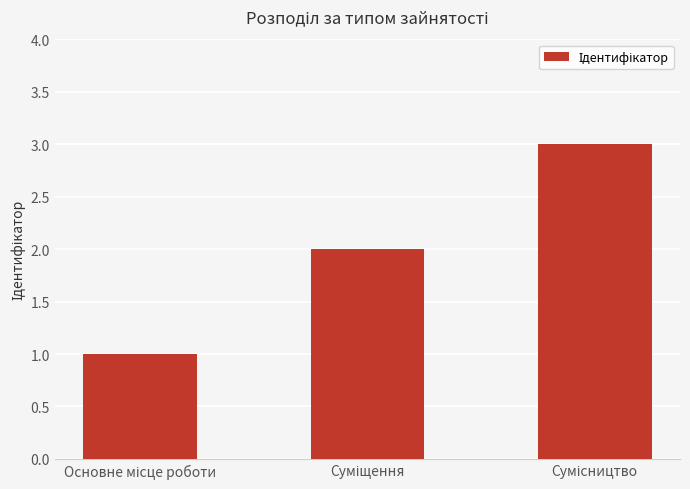

What is the value of the 3rd bar from the left?

3